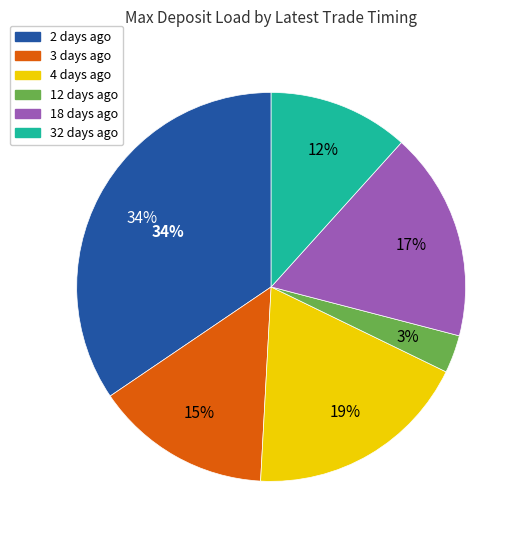

The 4 days ago slice represents 19% of the pie. True or false?

True